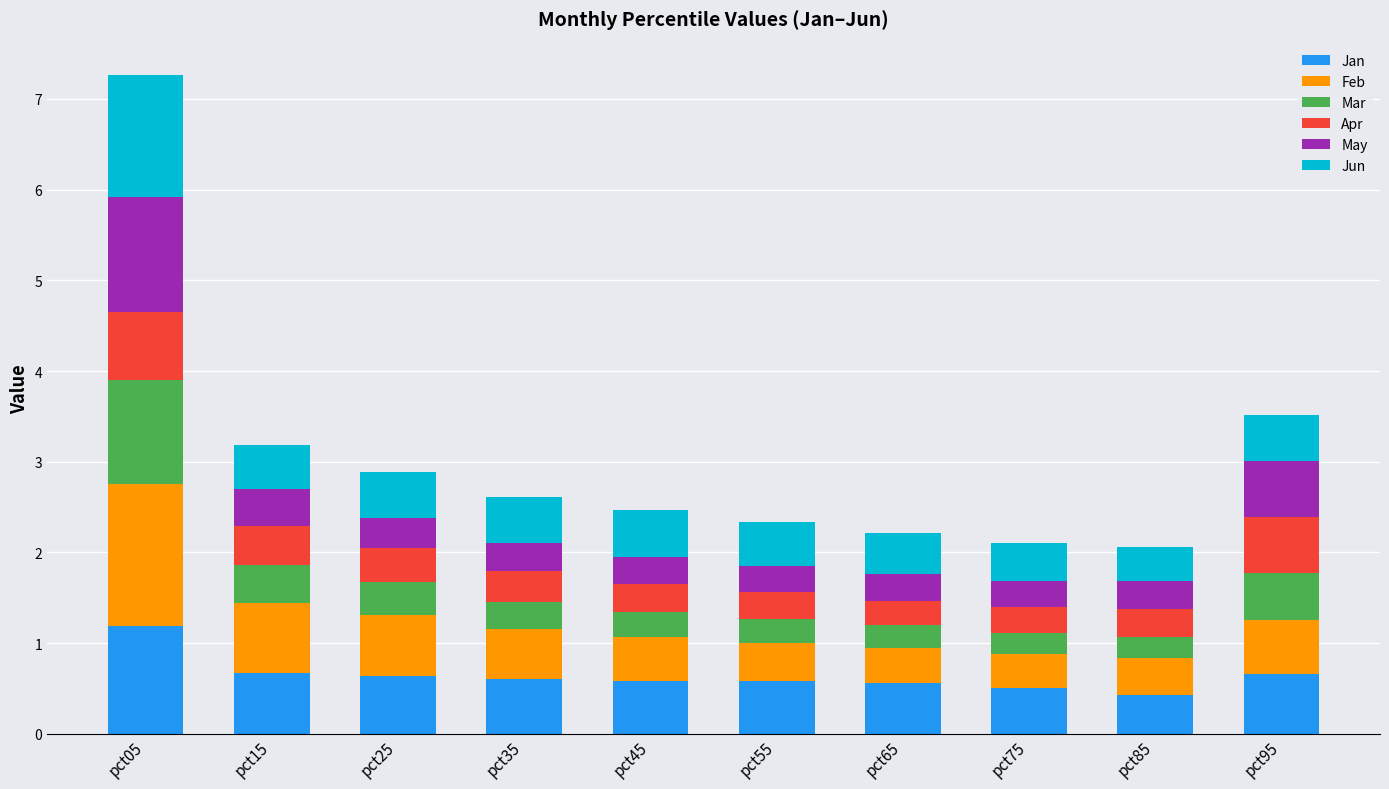

What is the total value across all series at pct85?

2.1